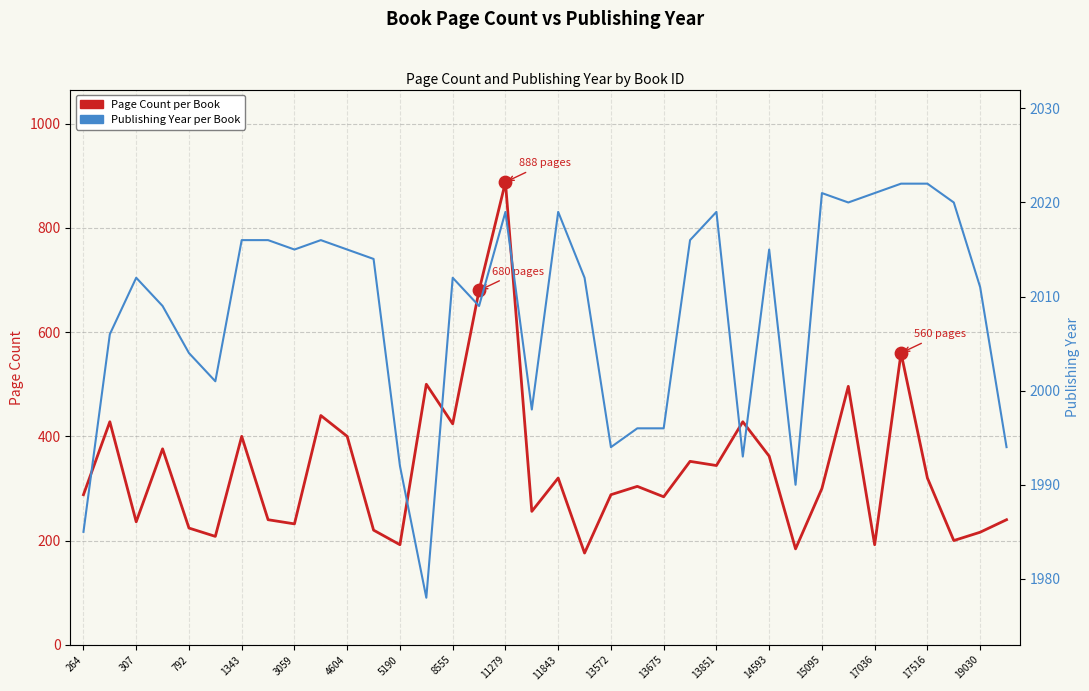

Which series contains the highest Y value?

Publishing Year per Book (sorted by ID)